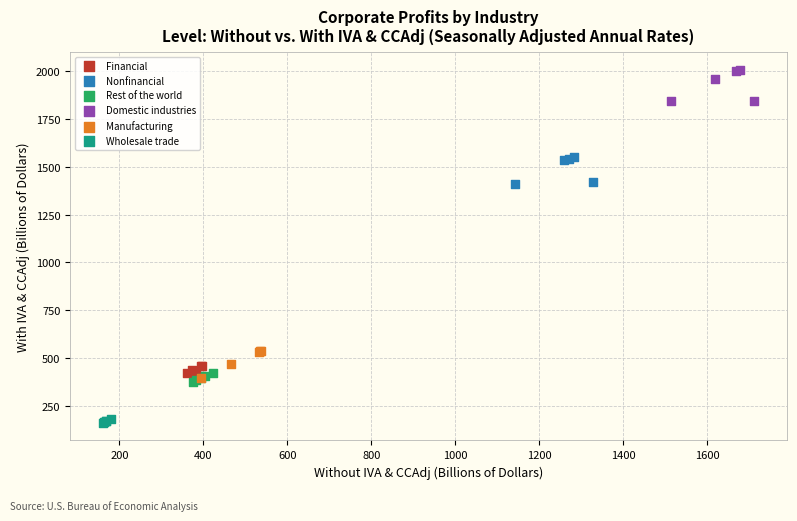

Which series reaches the minimum Y coordinate?

Wholesale trade